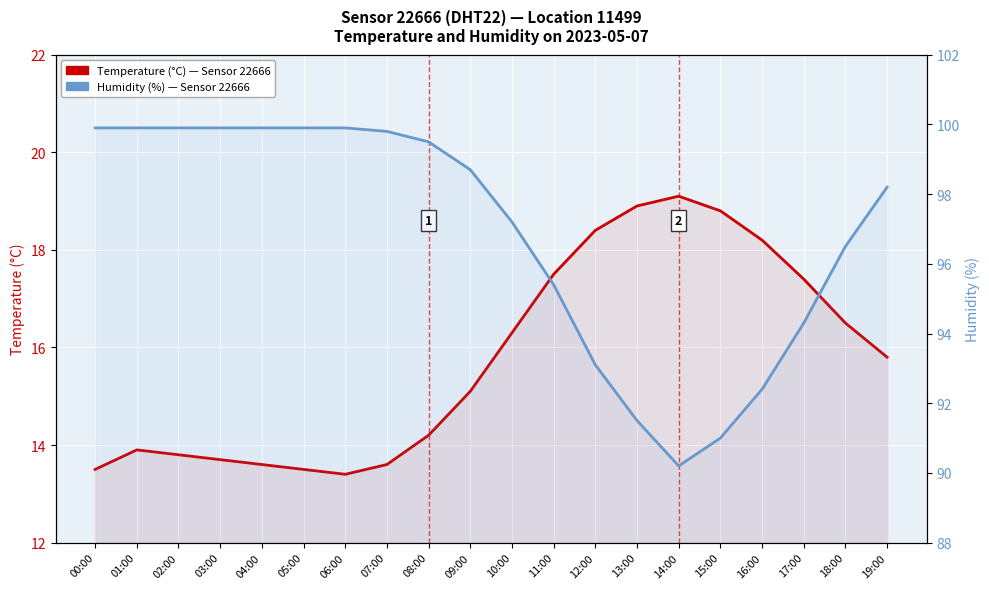

What is the lowest value of the Humidity (%) series?

90.2